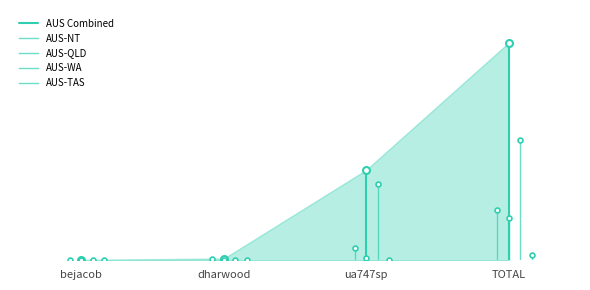

Is the value of AUS-QLD at dharwood greater than the value of AUS-WA at dharwood?

Yes